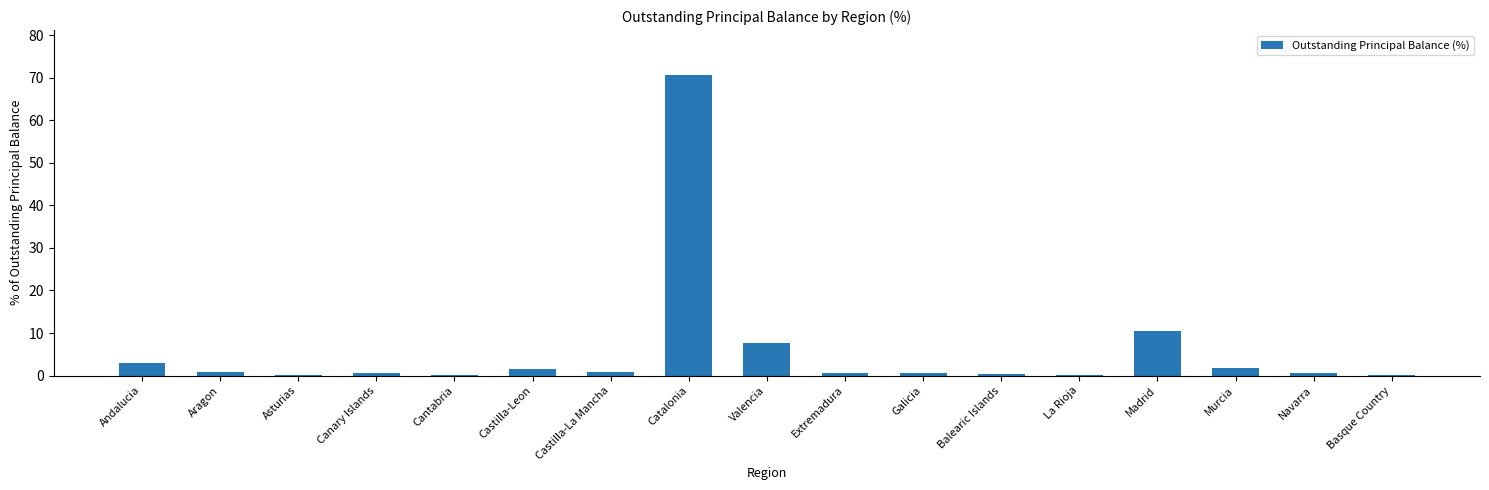

The value at Madrid is 10.5. True or false?

True